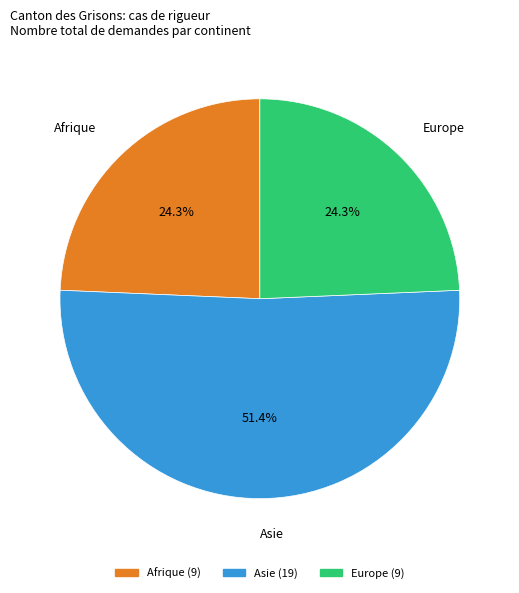

Is there a majority slice in this chart?

Yes